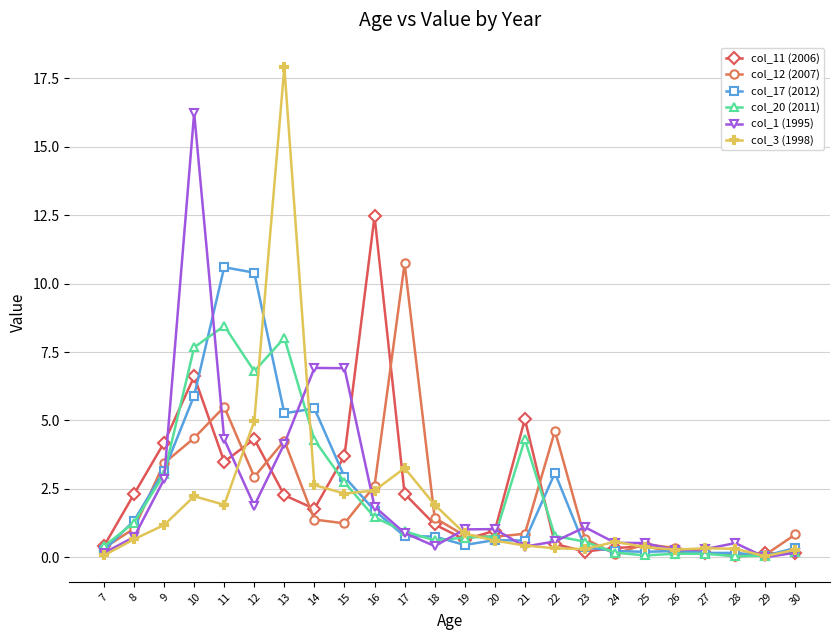

What is the spread (max minus min) of values at 13?

15.6